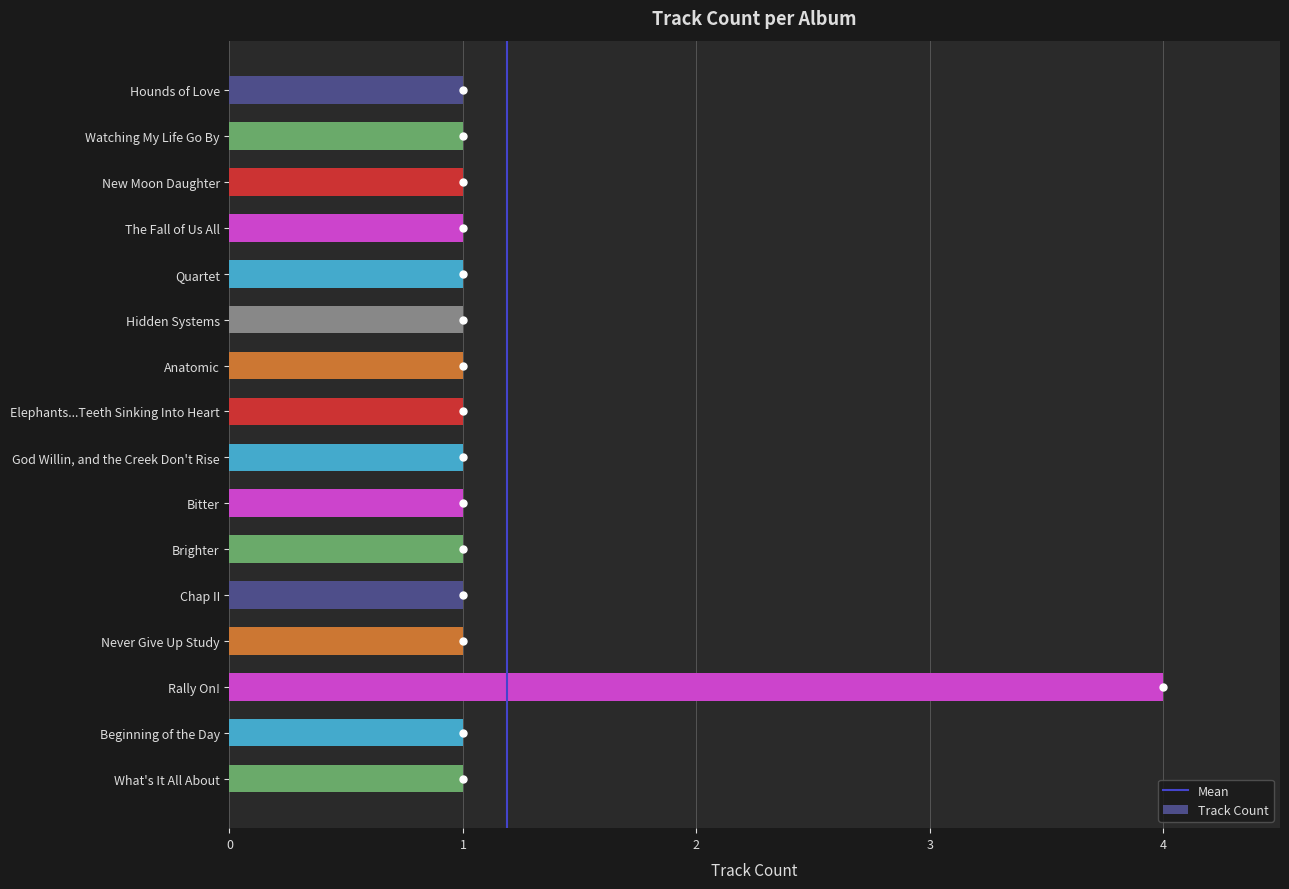

The chart shows a value of 1 at Watching My Life Go By. True or false?

True